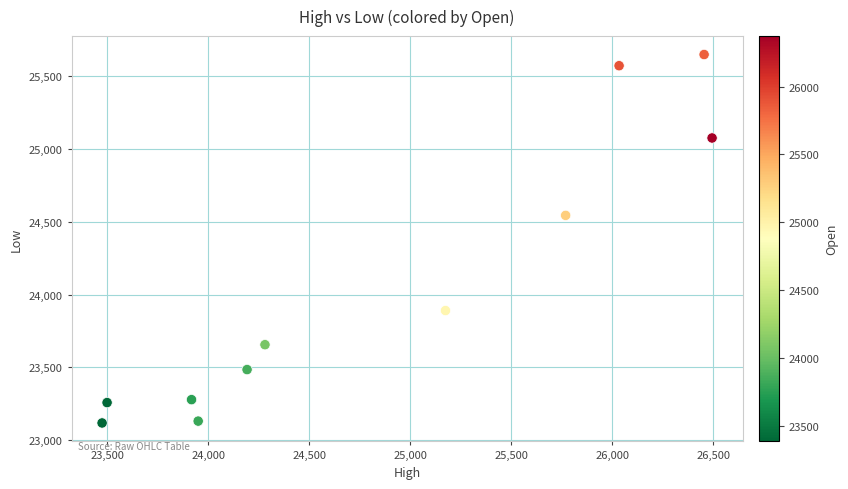

What is the average Y value?

24059.5